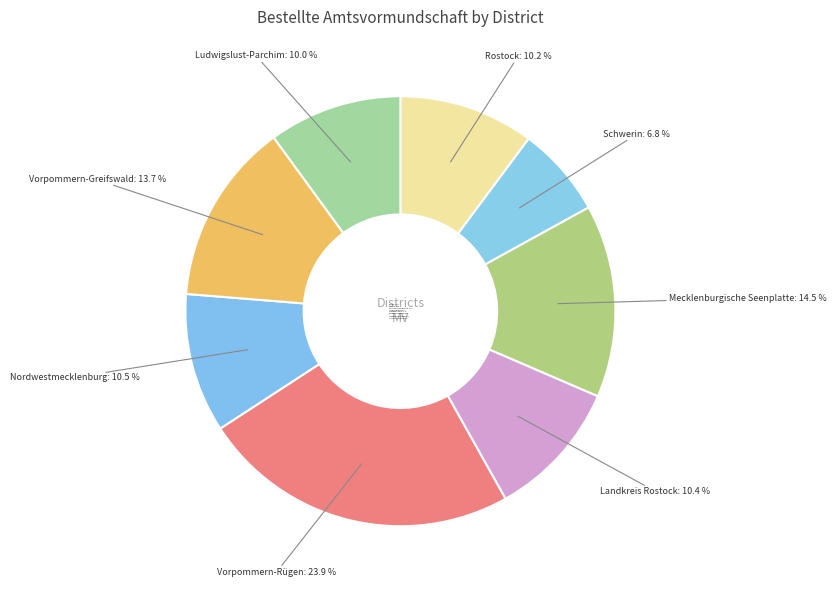

What is the total percentage of Schwerin and Vorpommern-Rügen?

30.7%